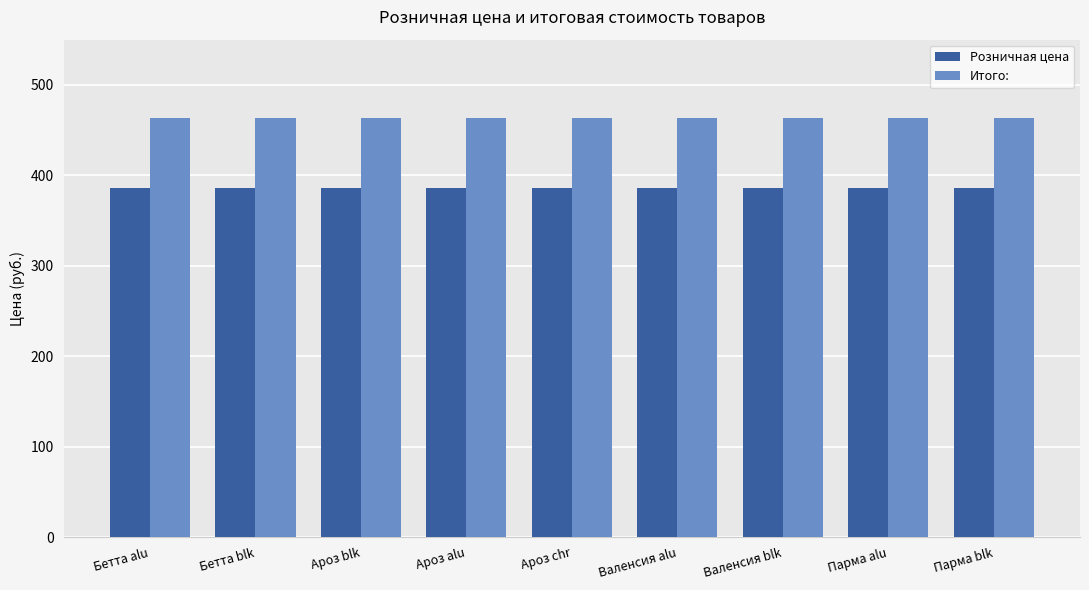

What is the smallest value displayed?

386.0